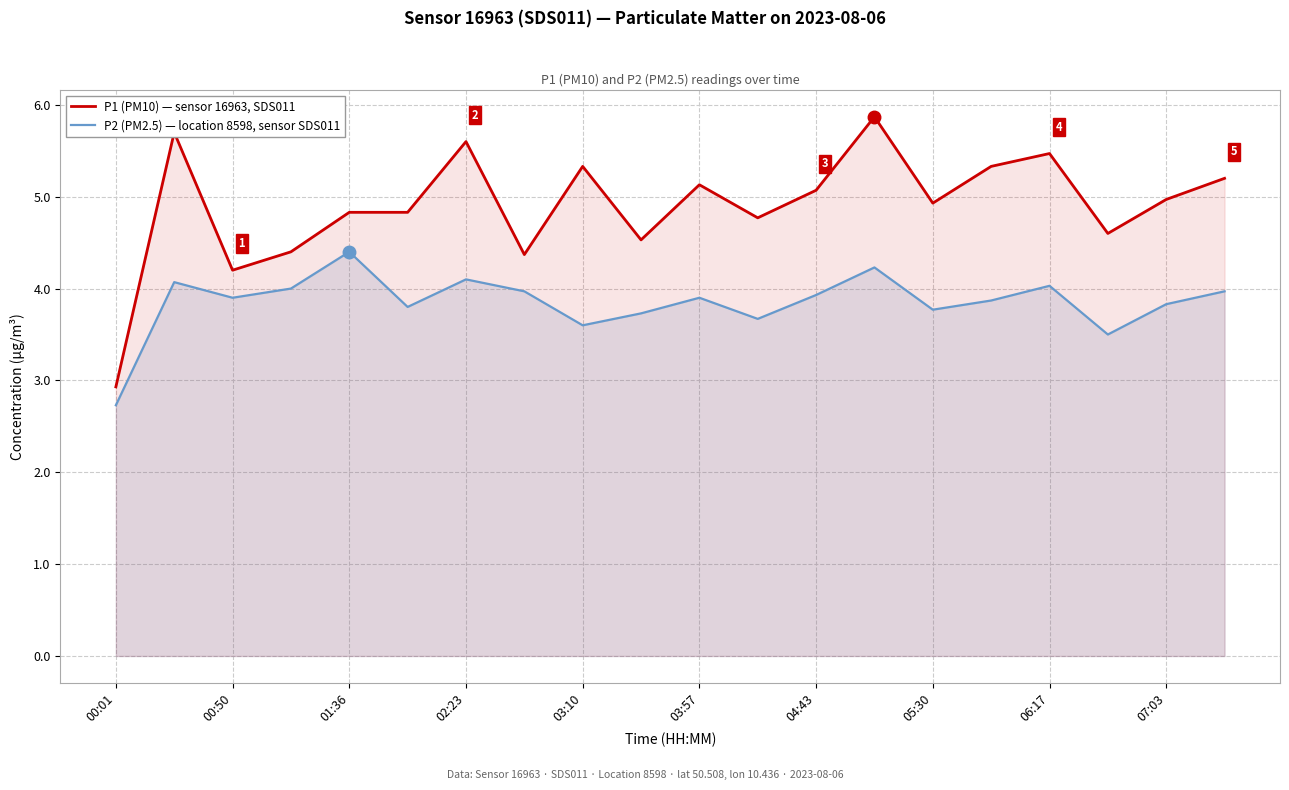

What is the difference between the maximum and minimum values in the P2 (PM2.5) — location 8598, sensor SDS011 series?

1.7